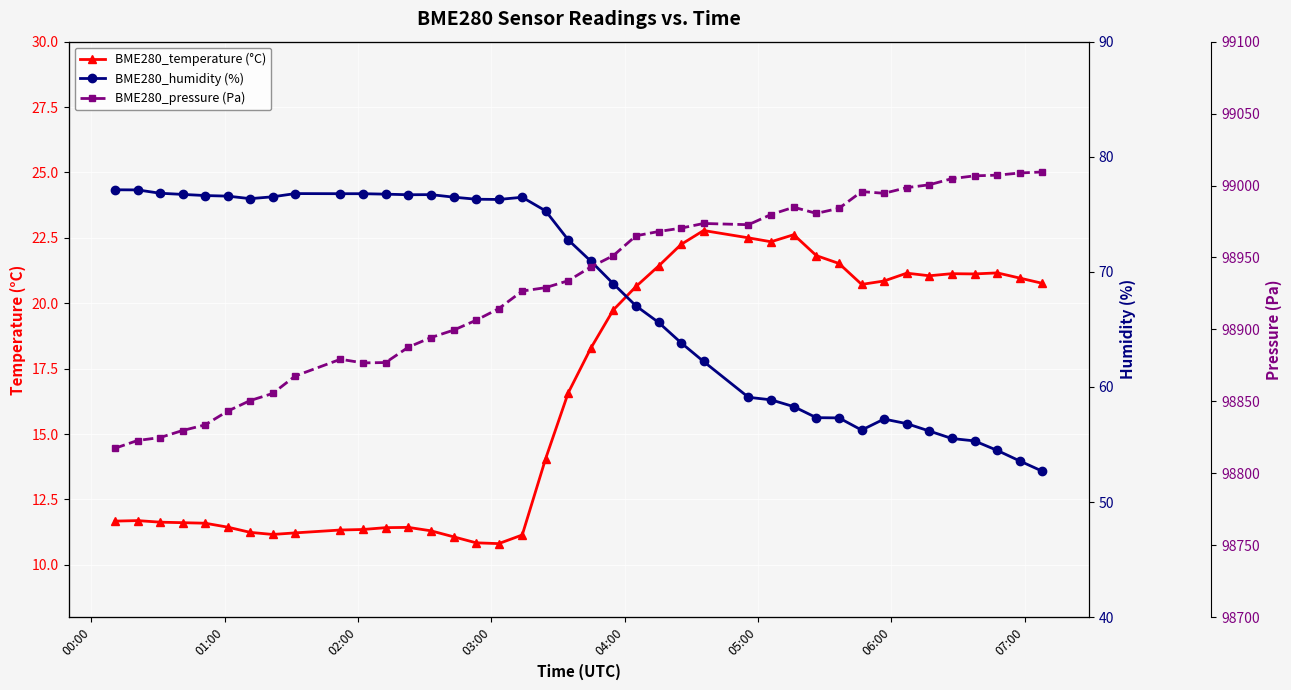

True or false: BME280_temperature (°C) has more than 2 points higher than both neighbors.

True